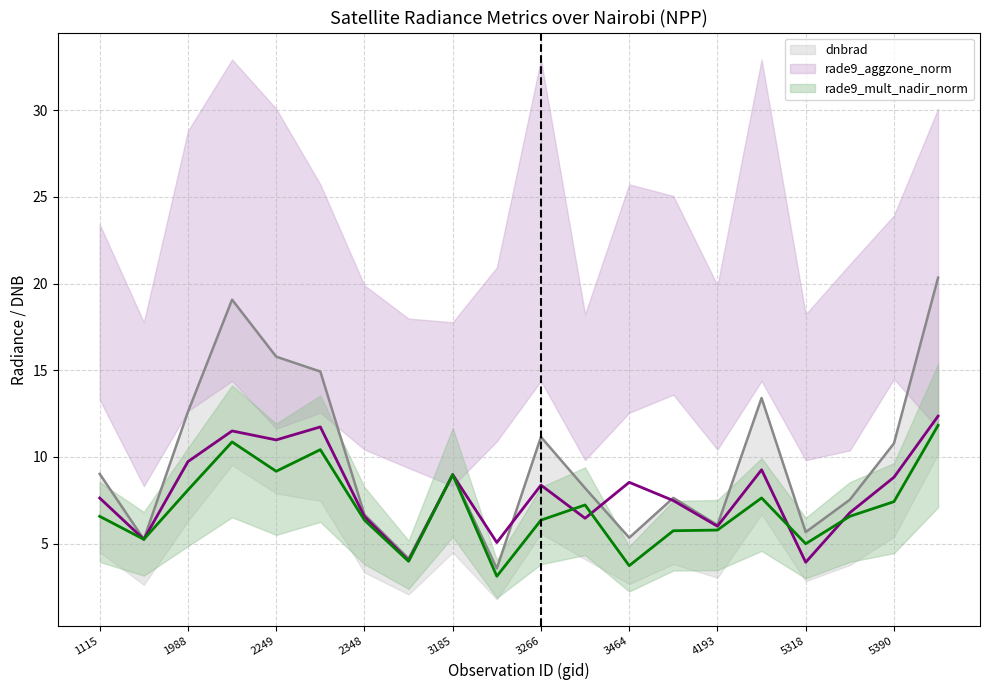

How many categories are shown in the chart?

20